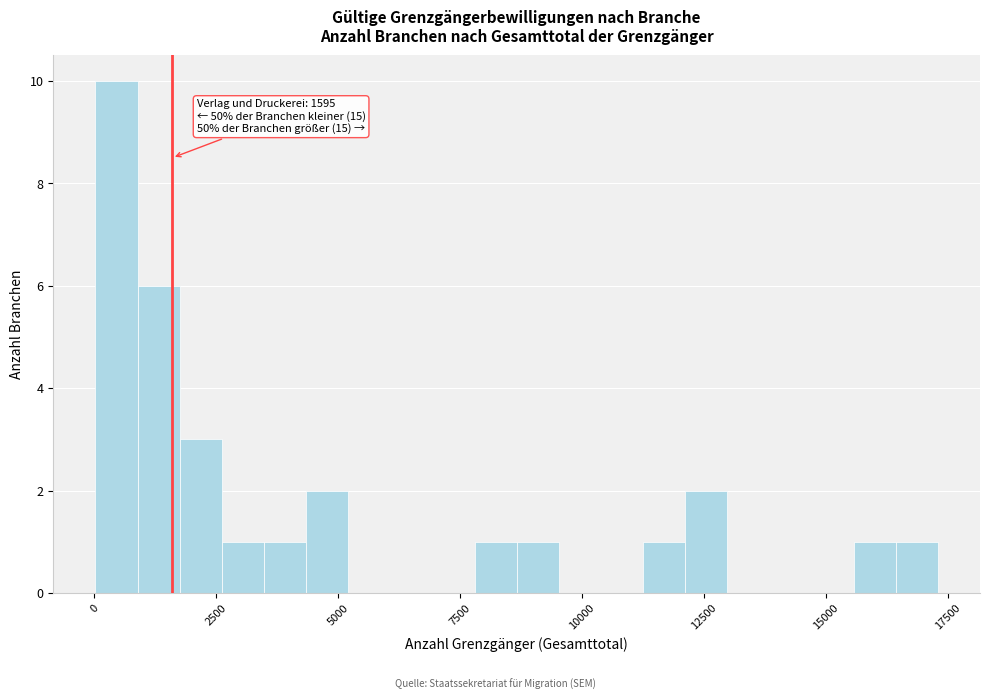

Around what value on the x-axis is the tallest bar? Give the approximate position of its centre, as read against the axis.

500